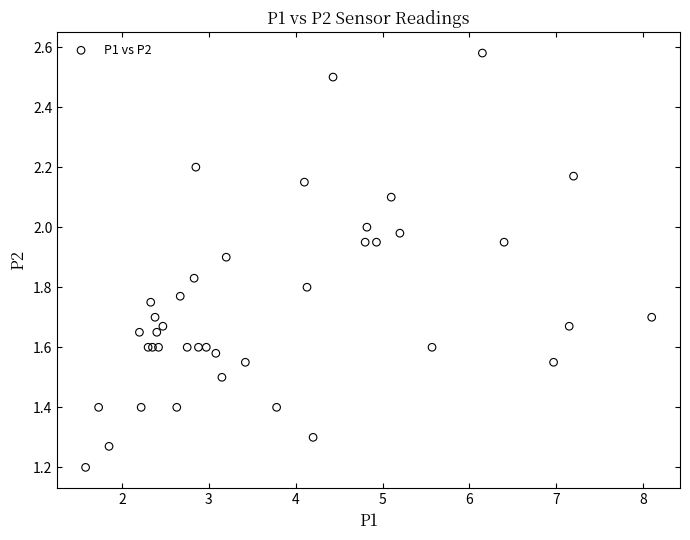

What Y value in the scatter plot is closest to 1?

1.2